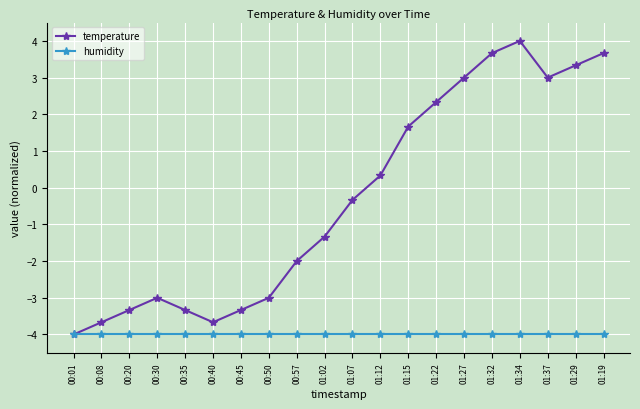

True or false: temperature has more than 2 points higher than both neighbors.

False